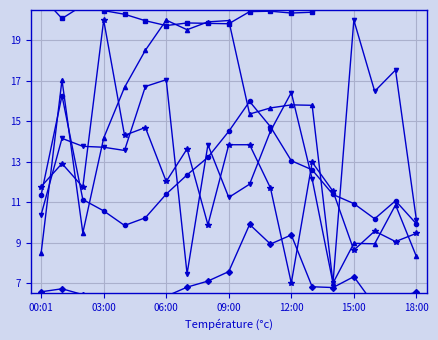

In BME280_temperature, how many points are higher than both neighbors (excluding endpoints)?

4